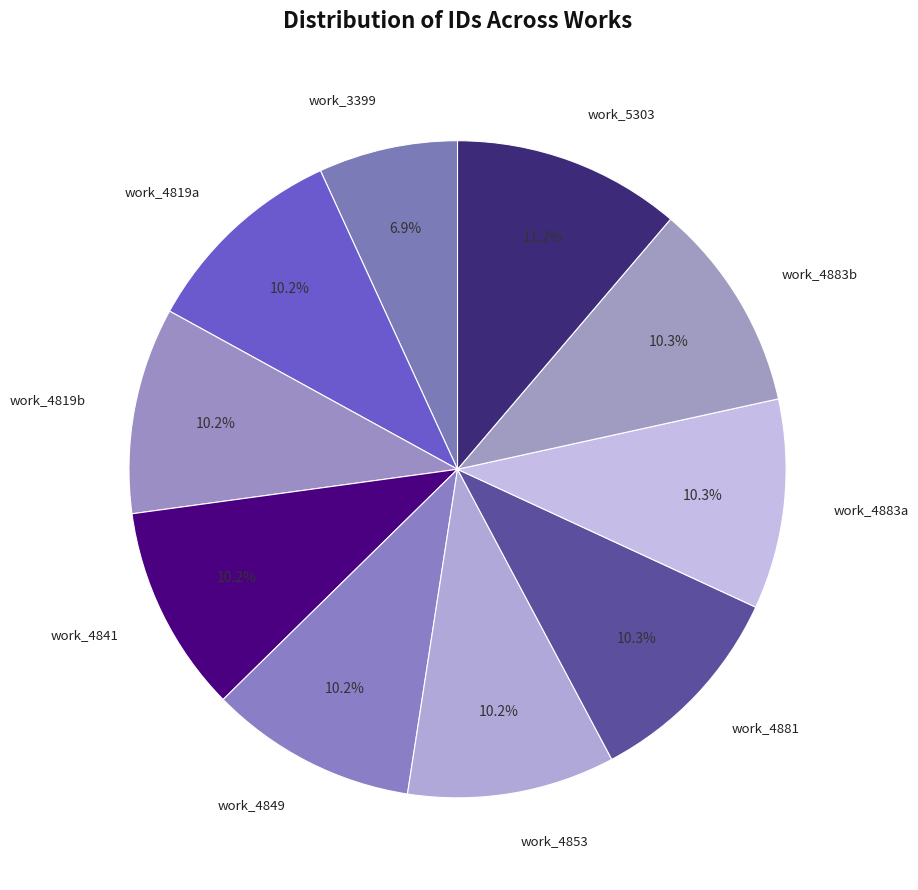

How many segments does this pie chart have?

10